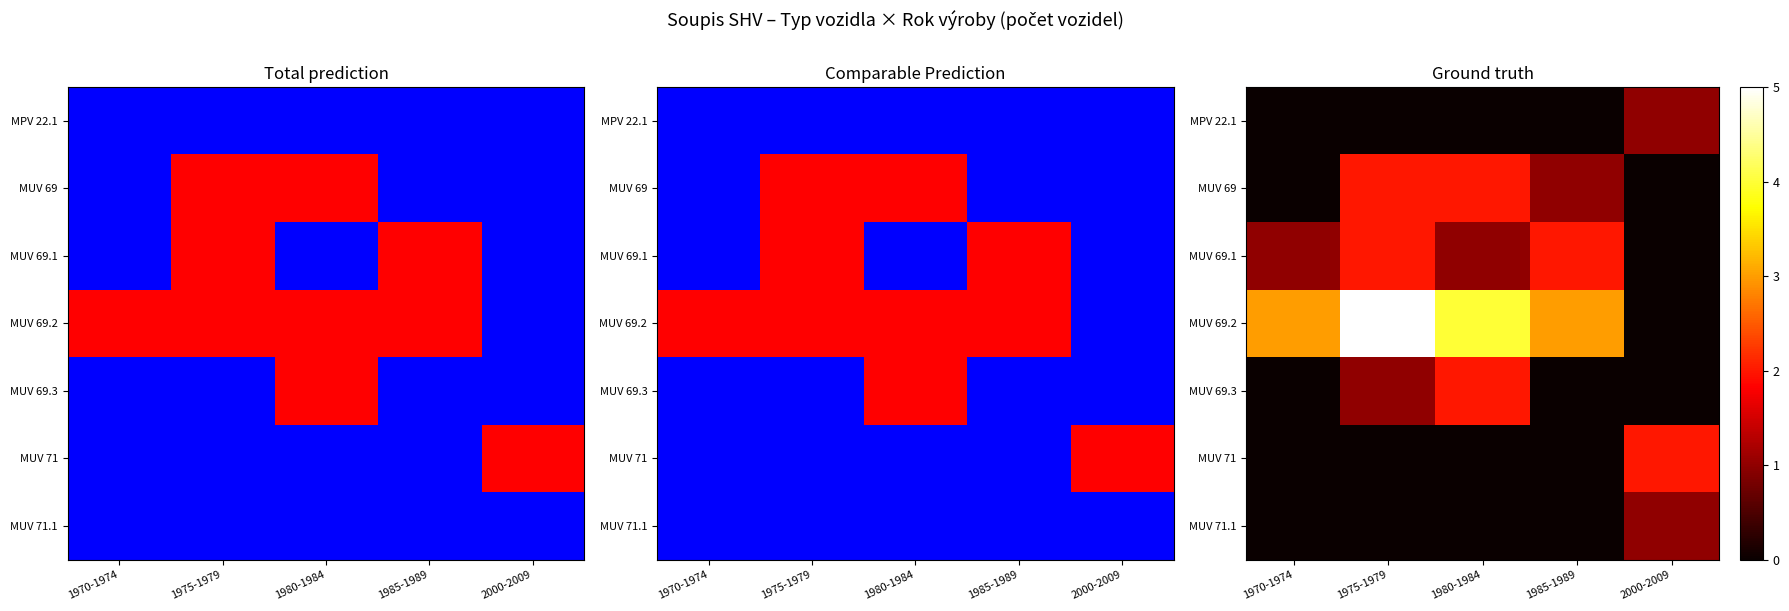

How many series are shown in this chart?

7